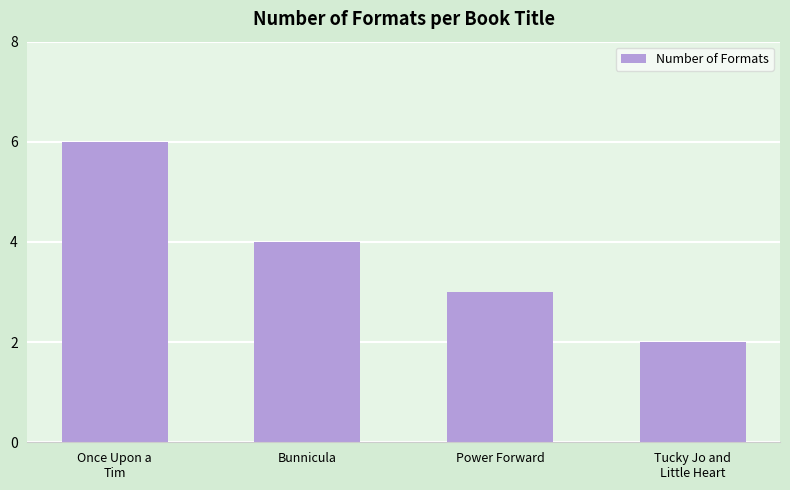

Where is the data nearest to the value 4?

Bunnicula